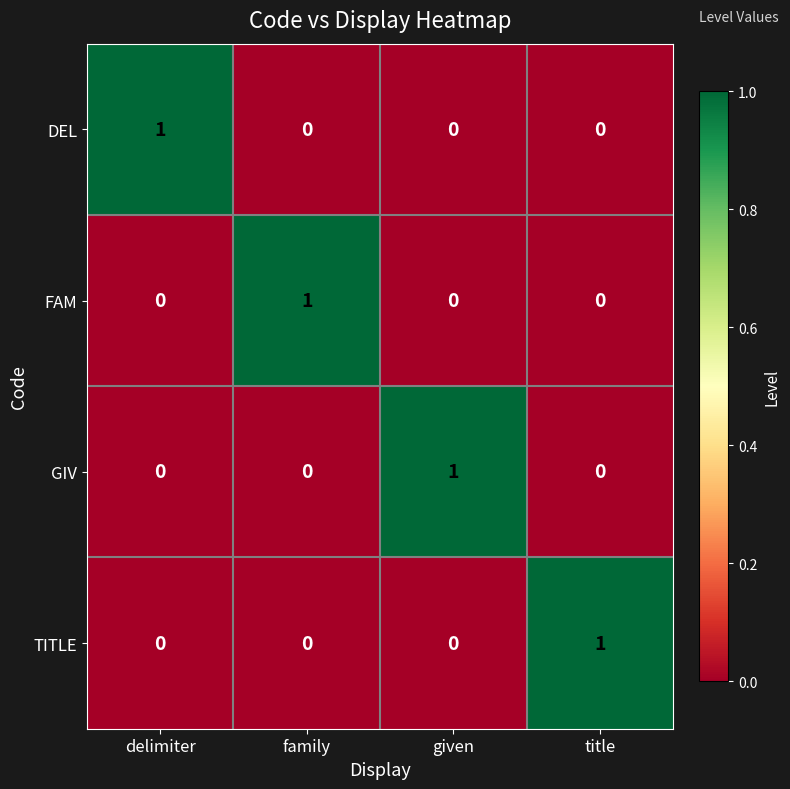

Is the value of FAM at title greater than the value of DEL at delimiter?

No